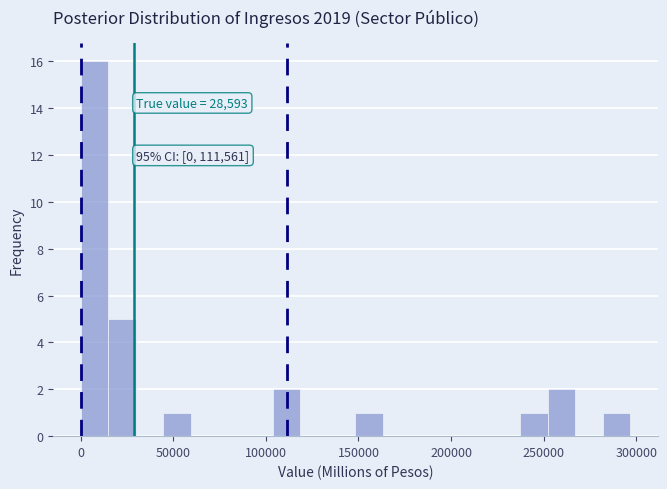

Around what value on the x-axis is the tallest bar? Give the approximate position of its centre, as read against the axis.

5000